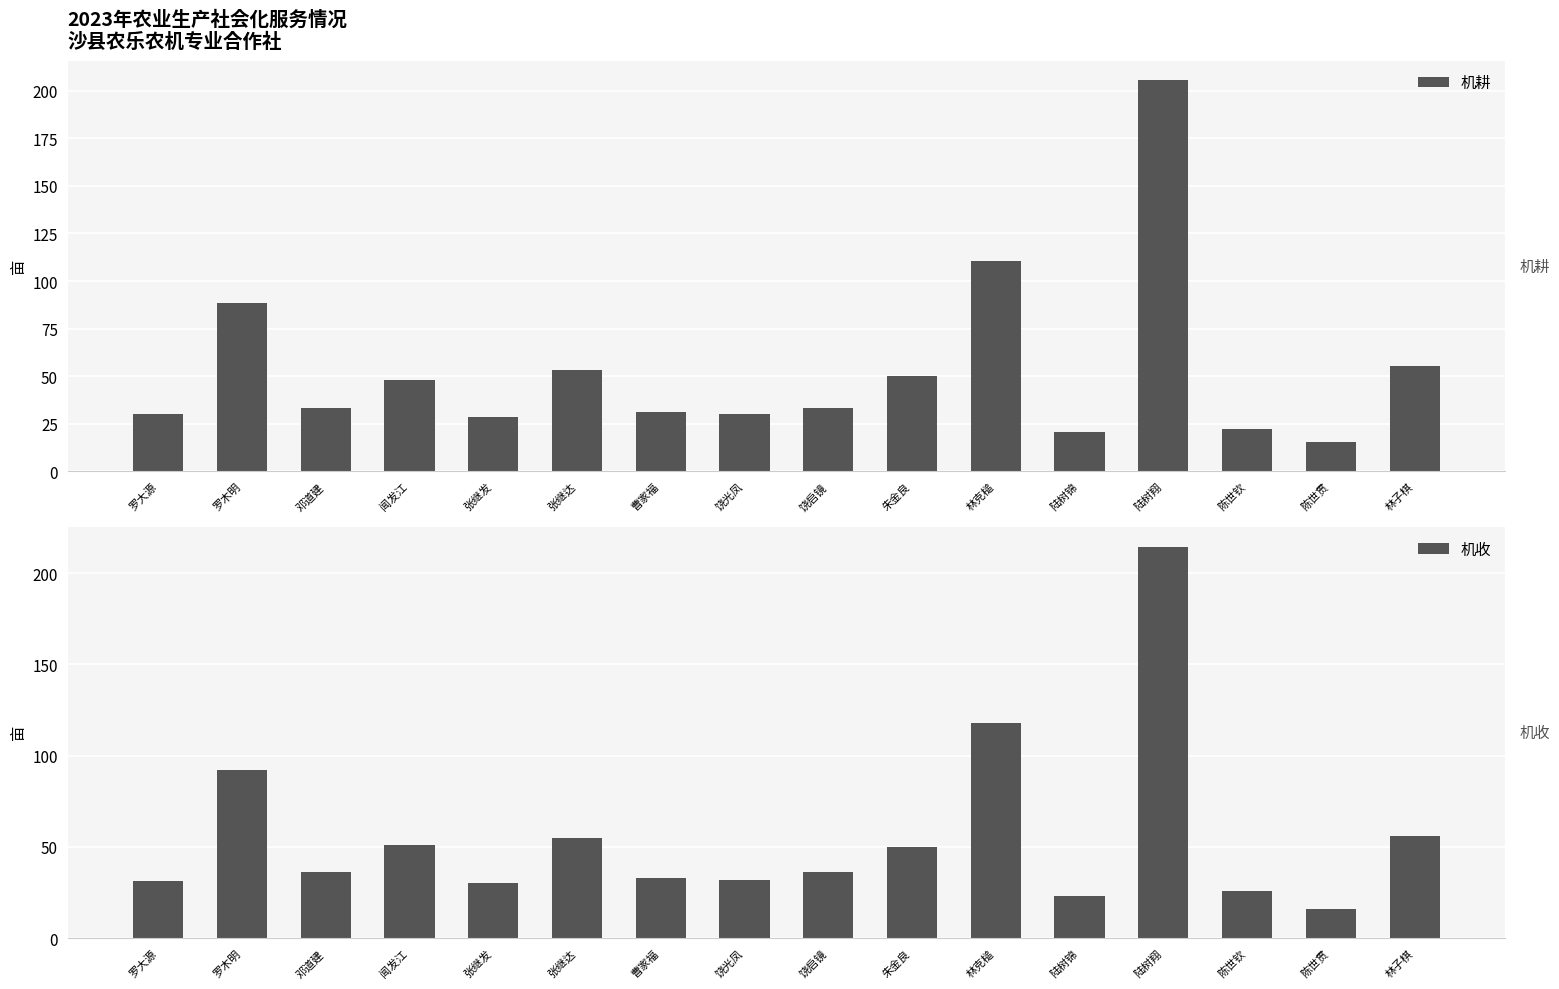

What is the label of the 6th bar from the left?

张继达